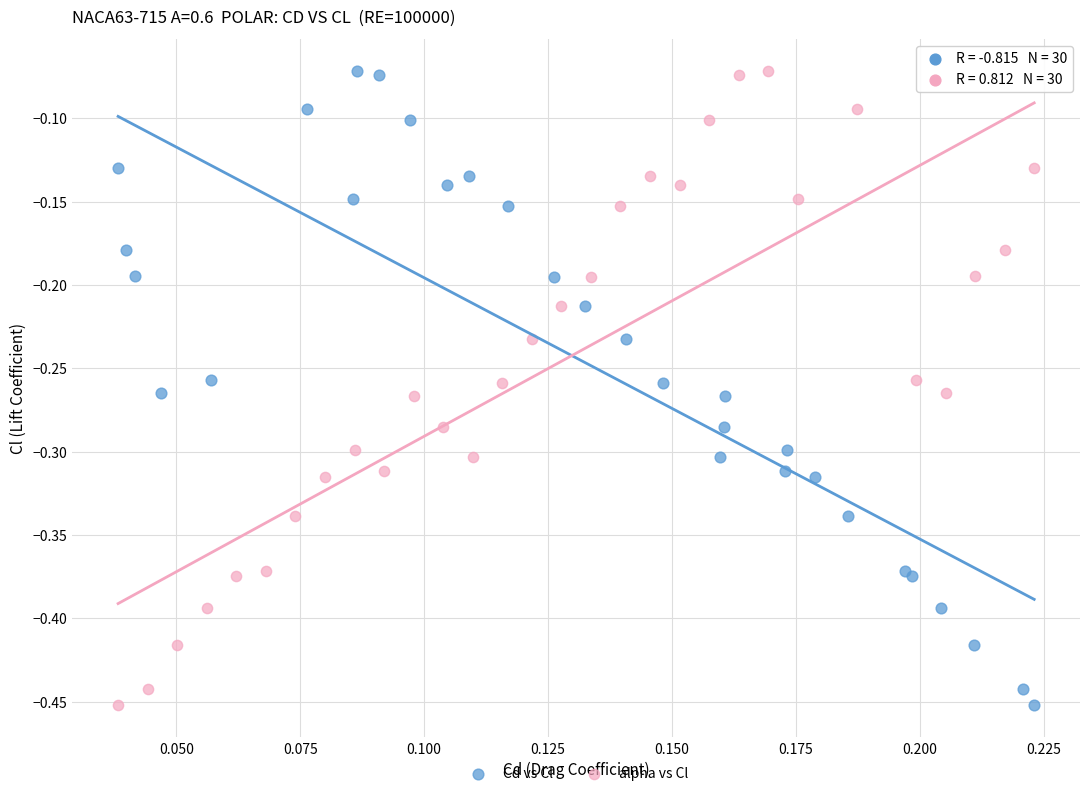

What are all the series names shown in the legend?

Cd vs Cl, alpha vs Cl